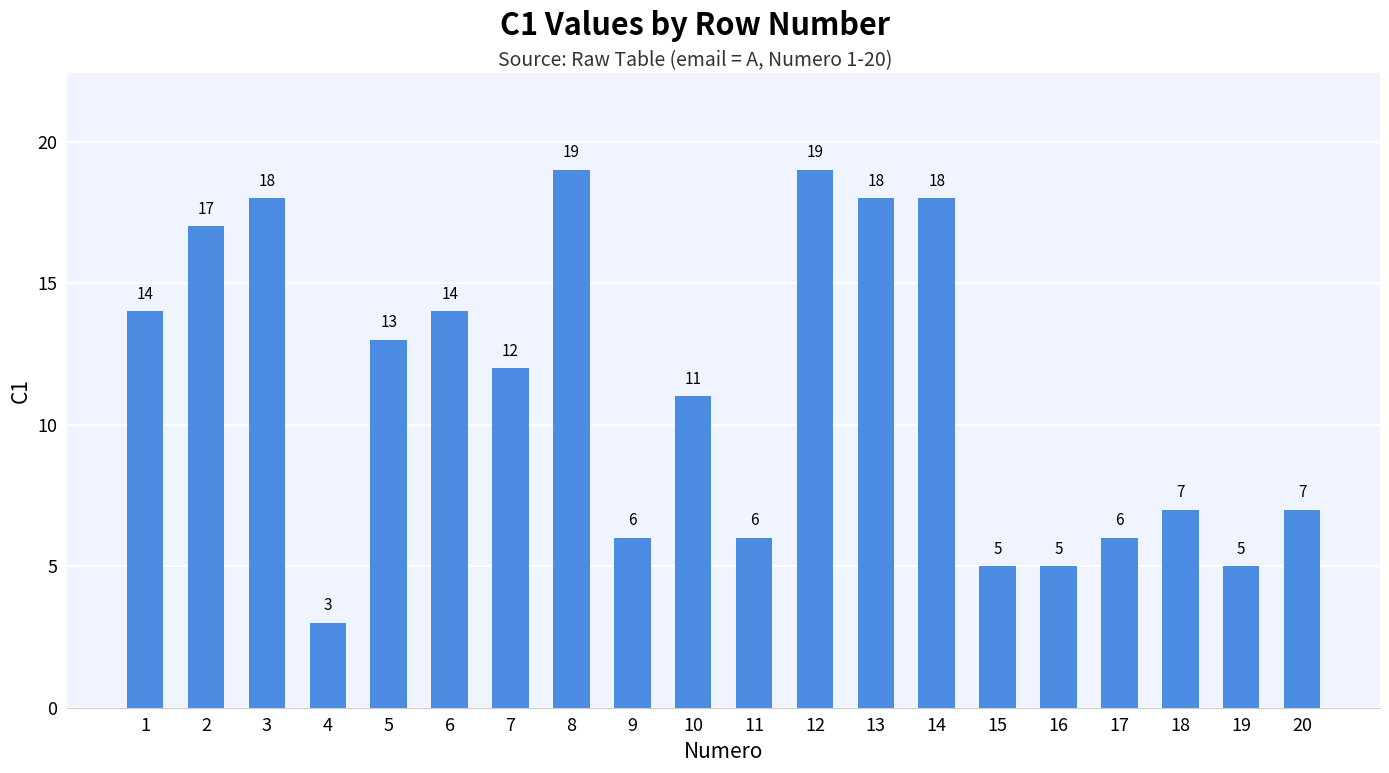

Reading left to right, transcribe all the data shown in this chart.

1=14	2=17	3=18	4=3	5=13	6=14	7=12	8=19	9=6	10=11	11=6	12=19	13=18	14=18	15=5	16=5	17=6	18=7	19=5	20=7